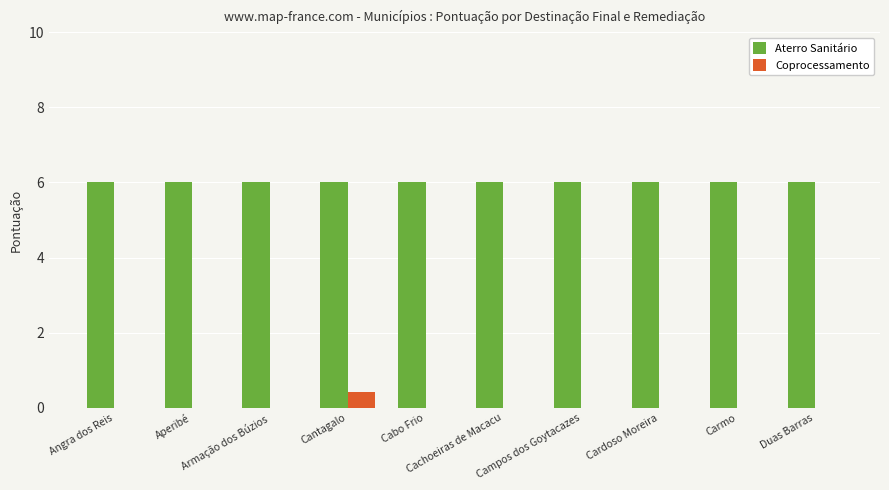

What is the highest value of the Aterro Sanitário series?

6.0